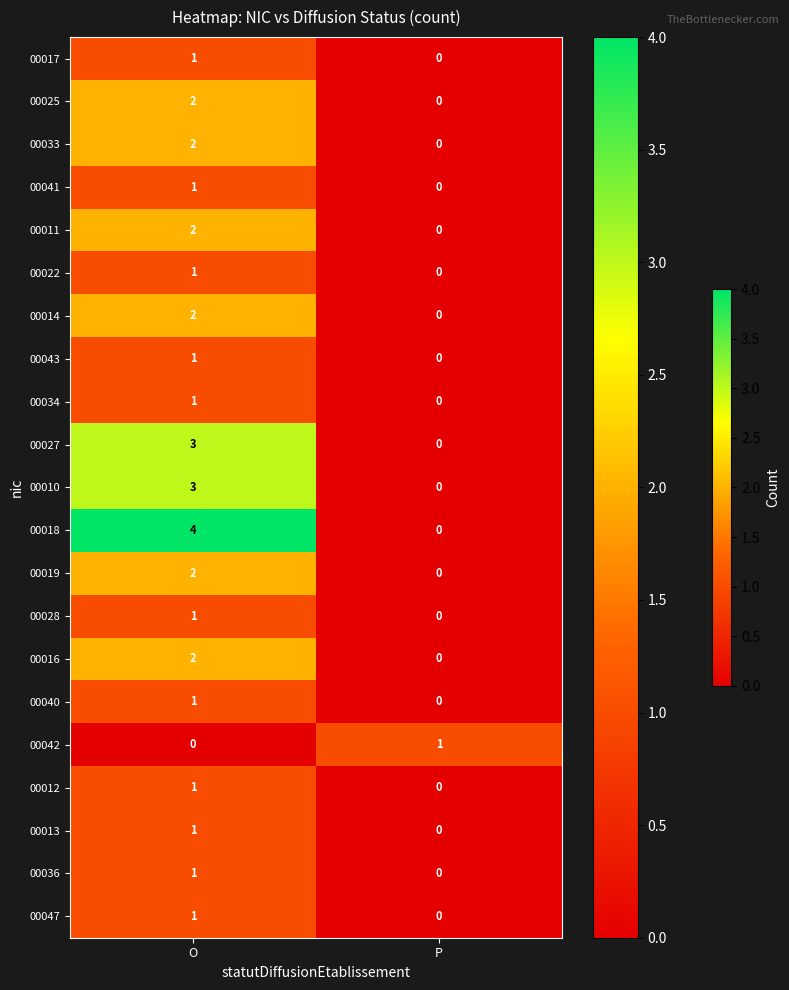

What is the greatest value displayed?

4